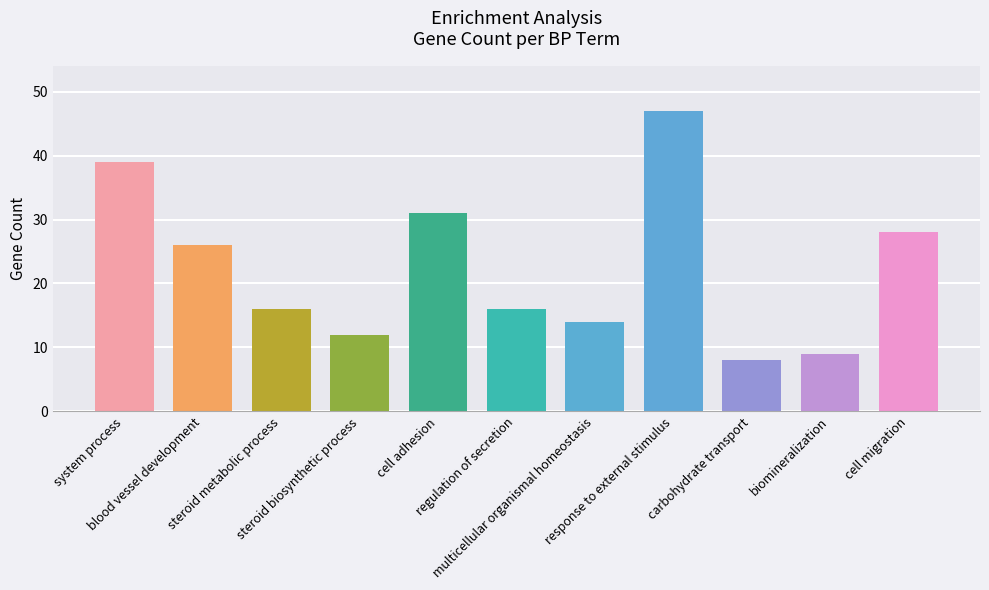

Count the number of categories in the chart.

11